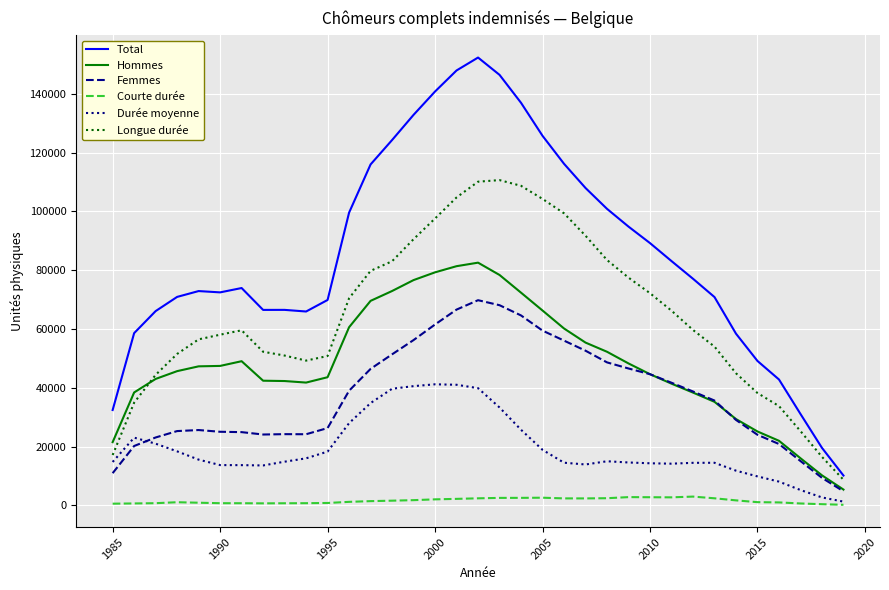

Rank the series by their maximum value, from lowest to highest.

Courte durée, Durée moyenne, Femmes, Hommes, Longue durée, Total